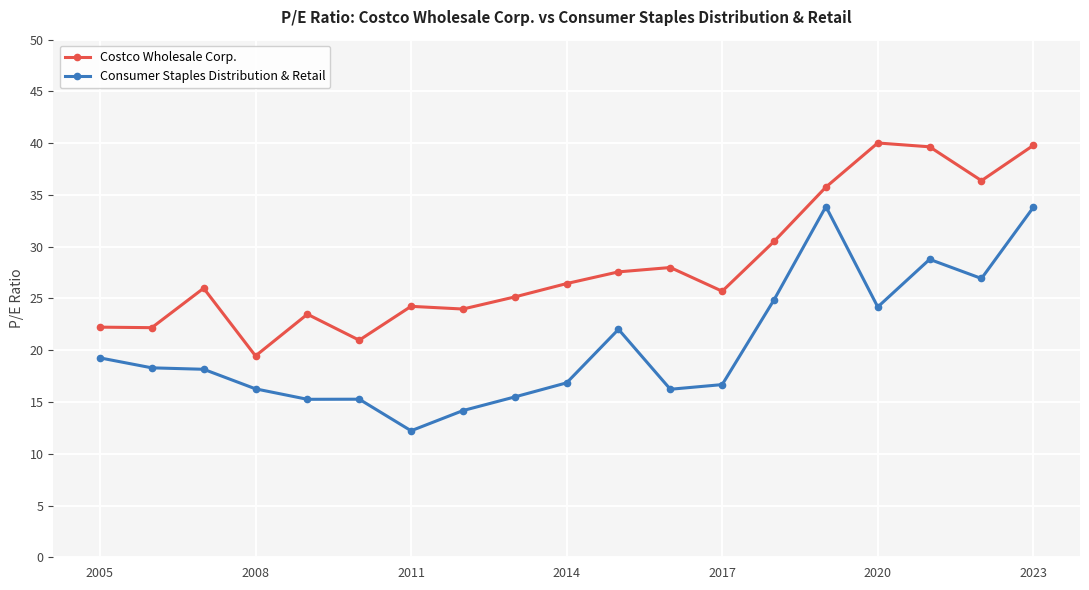

What is the value of the Consumer Staples Distribution & Retail point at the 16th from the left?

24.2